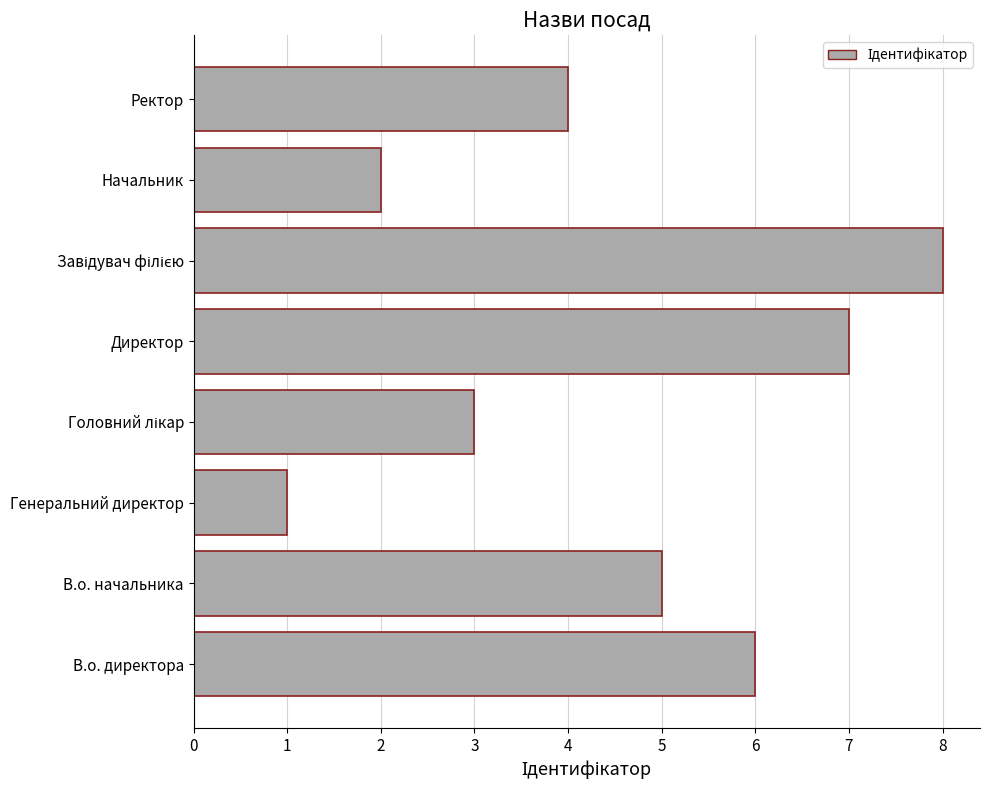

What is the sum of all values?

36